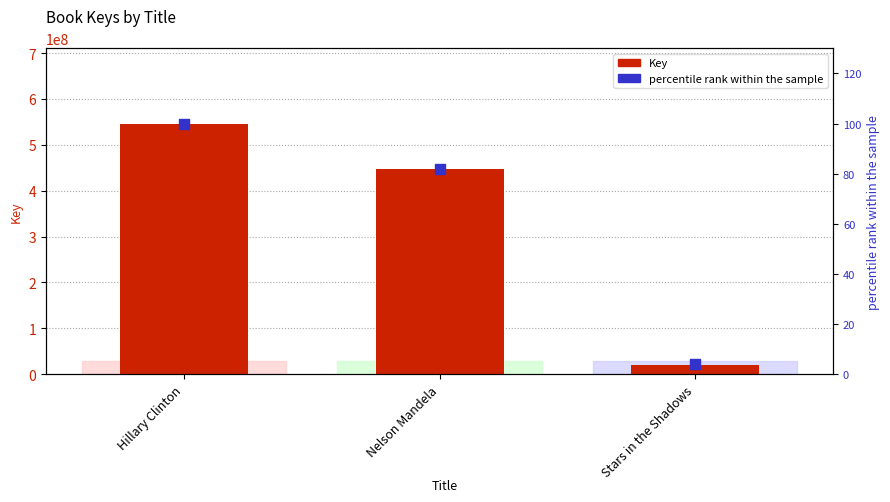

At which category is the sum across all series the highest?

Hillary Clinton